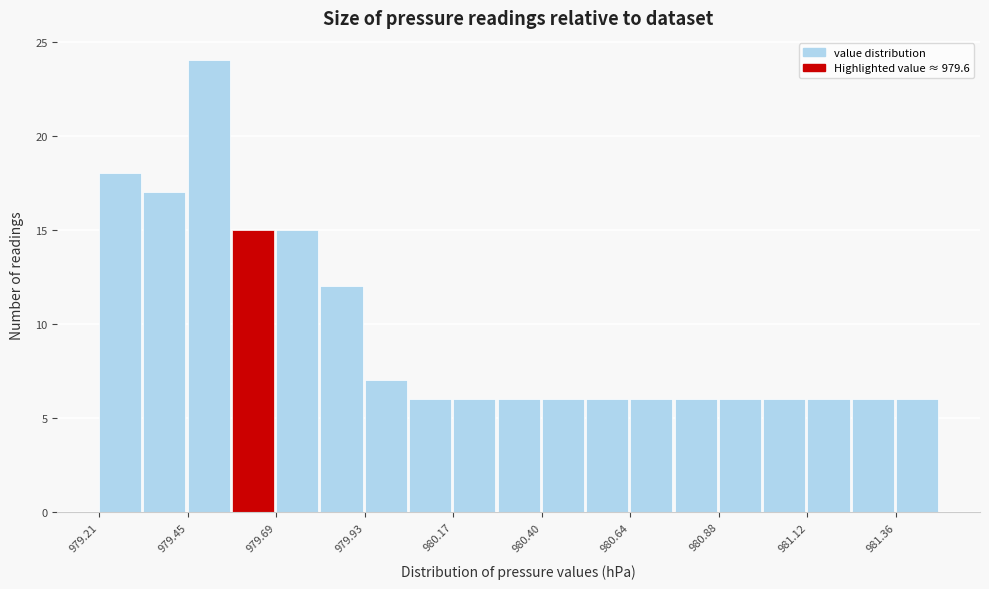

Read against the x-axis, roughly where is the centre of the tallest bar?

979.50